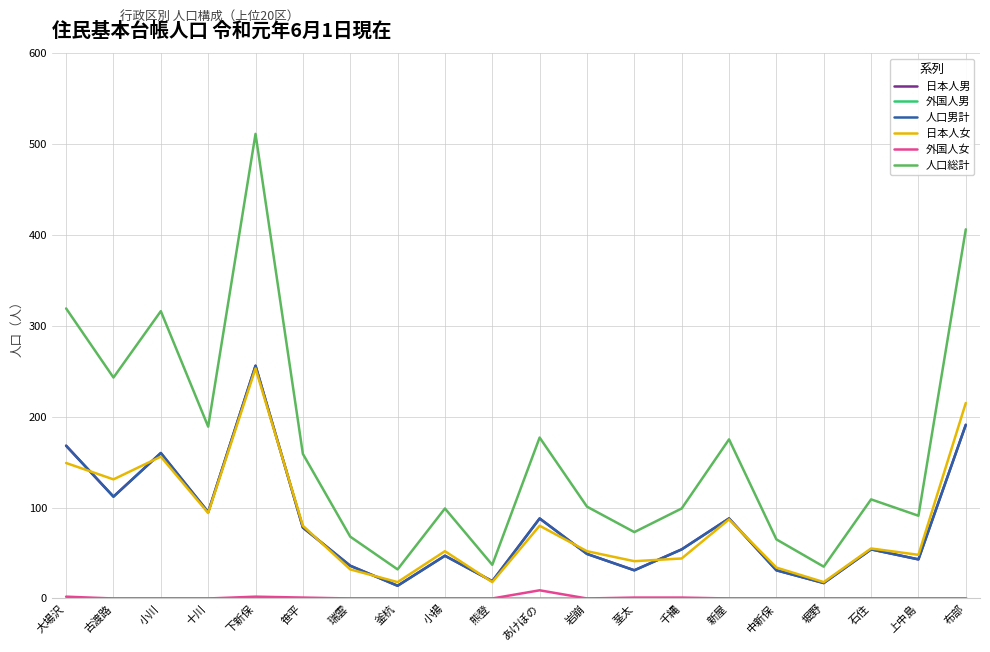

What is the value of the 人口男計 point at the 15th from the left?

88